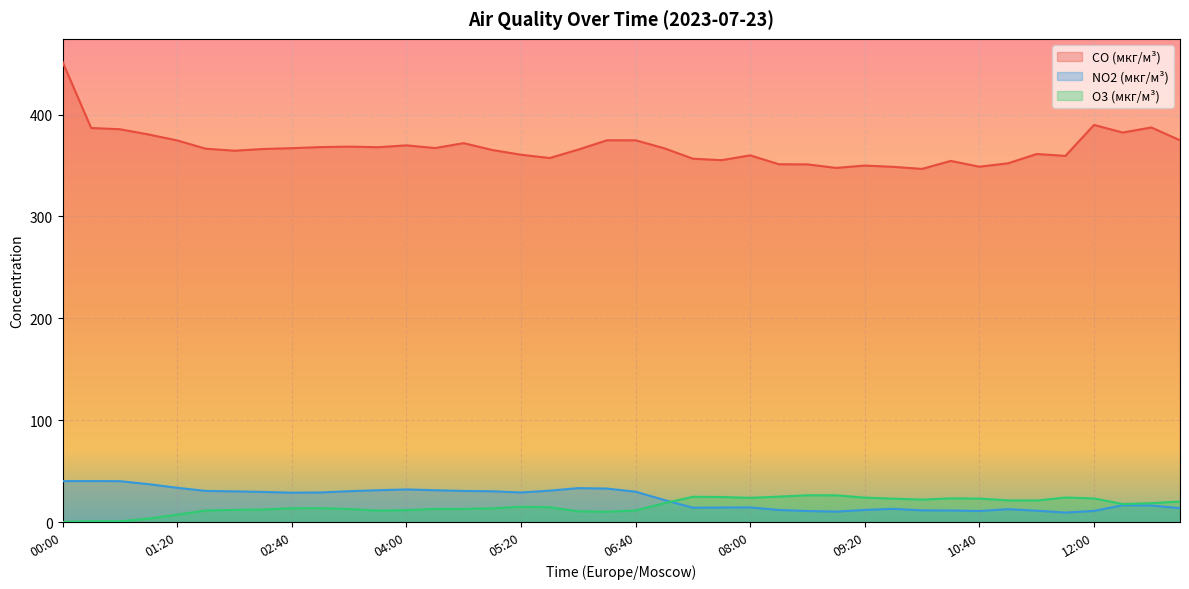

True or false: CO (мкг/м³) has a value of 346.7 at 10:00.

True